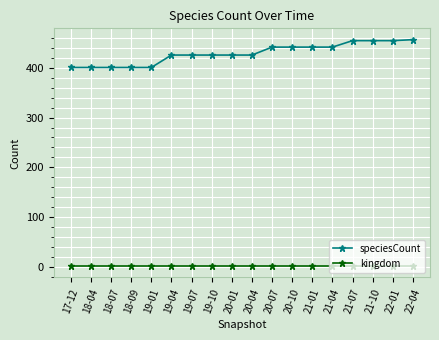

At 18-07, list the series in order from smallest to largest.

kingdom, speciesCount